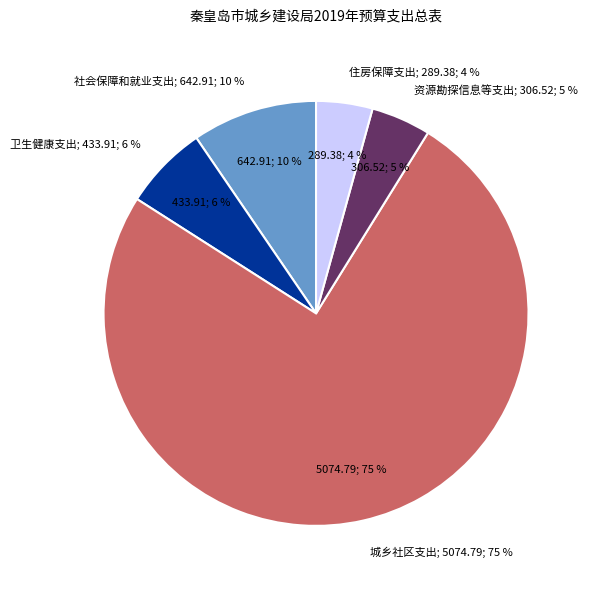

Which slice is the smallest?

住房保障支出